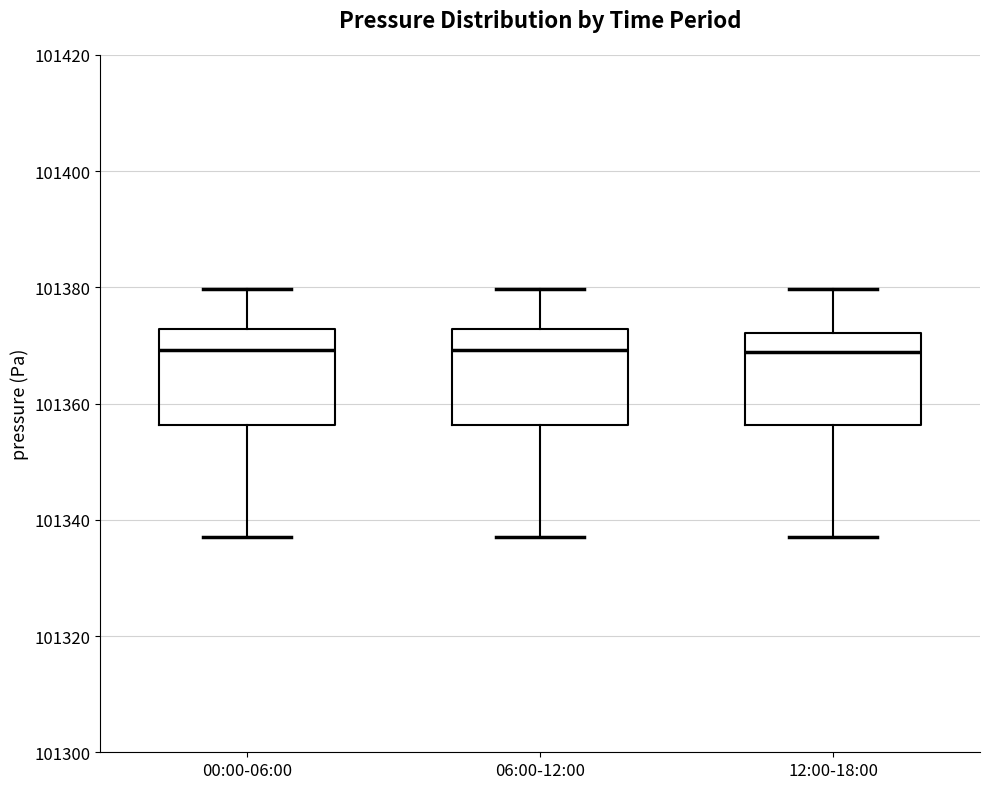

Reading left to right, transcribe this box plot: for each box, give where its median line is, the range the box spans, and where its two whiskers end, as read against the y-axis. The values are not printed on the chart, so give them approximately, as read against the axis.

00:00-06:00: median 101370, box 101356 to 101372, whiskers 101336 to 101380
06:00-12:00: median 101370, box 101356 to 101372, whiskers 101336 to 101380
12:00-18:00: median 101368, box 101356 to 101372, whiskers 101336 to 101380